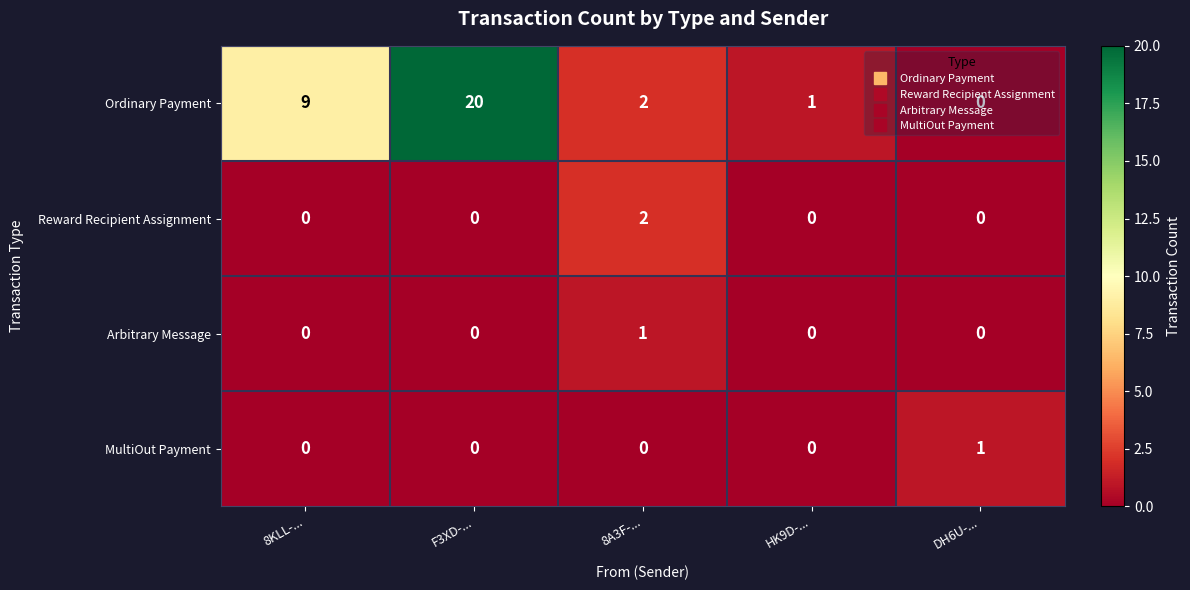

Between 8KLL-... and 8A3F-..., which series saw the biggest shift?

Ordinary Payment